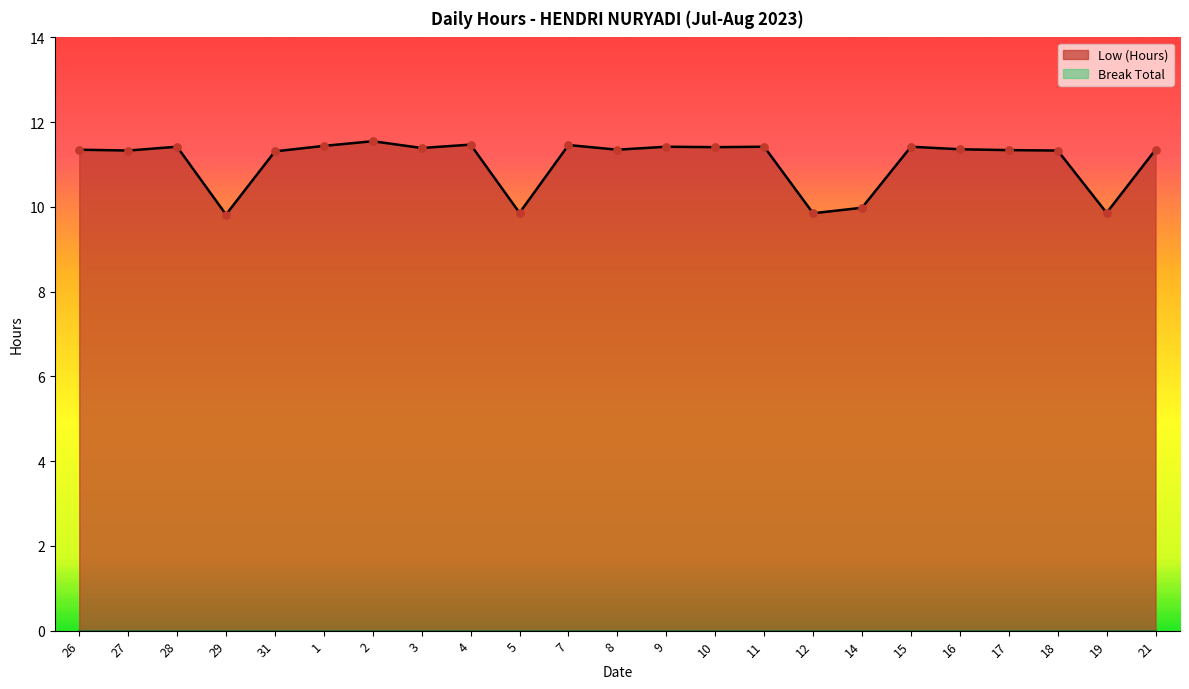

What is the ratio of the value at 11 to the value at 5?

1.2